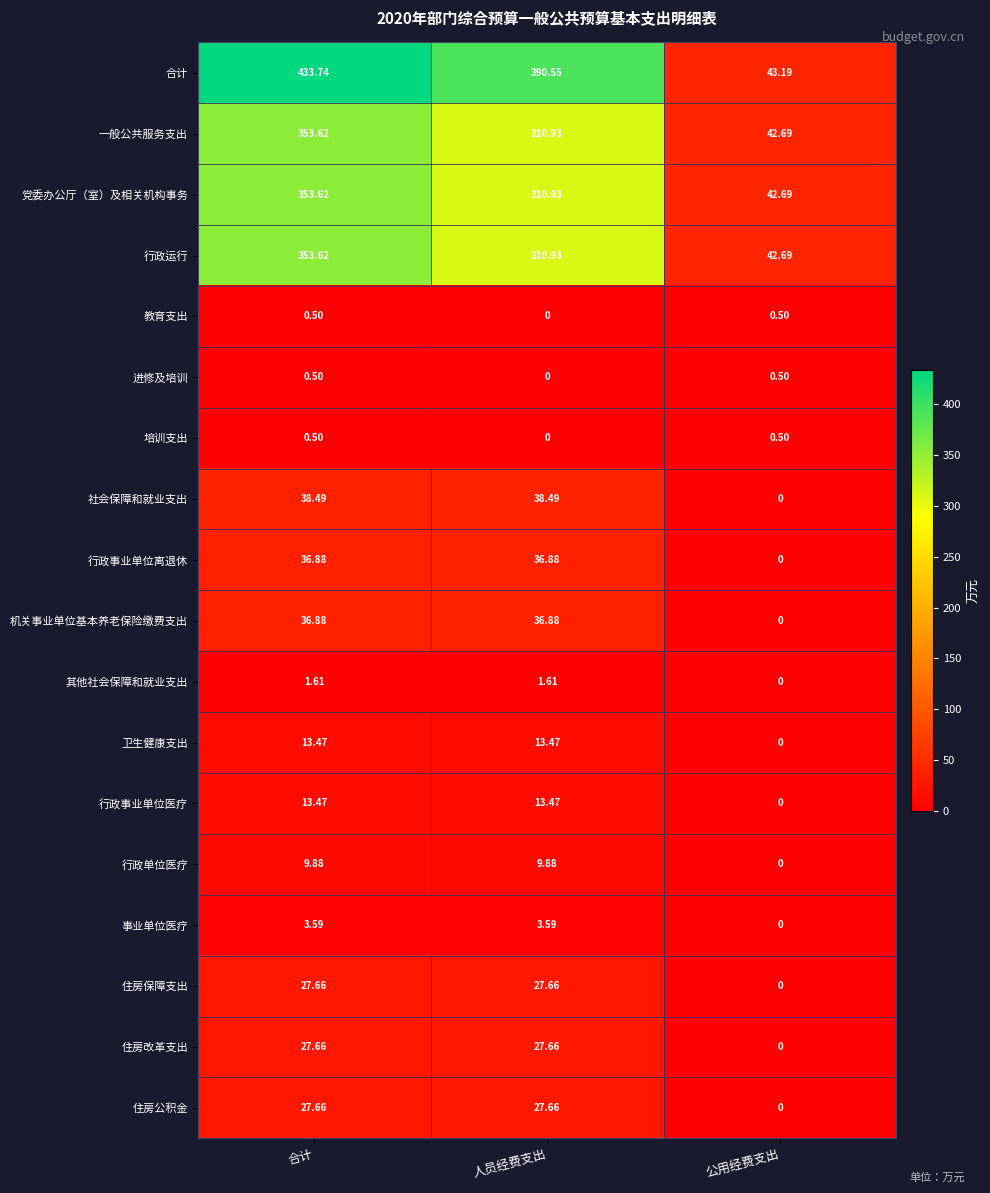

List the labels in order of 合计 value, largest first.

合计, 人员经费支出, 公用经费支出